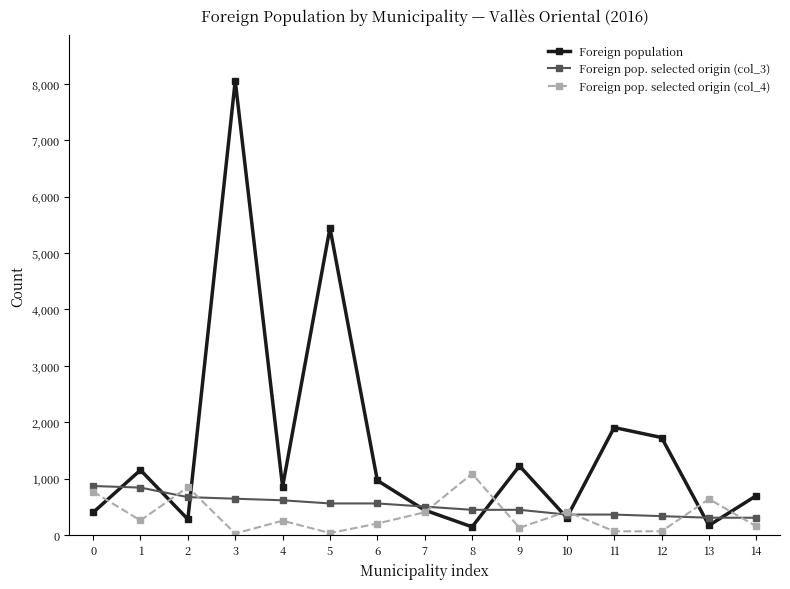

What is the sum of all Foreign population values?

23802